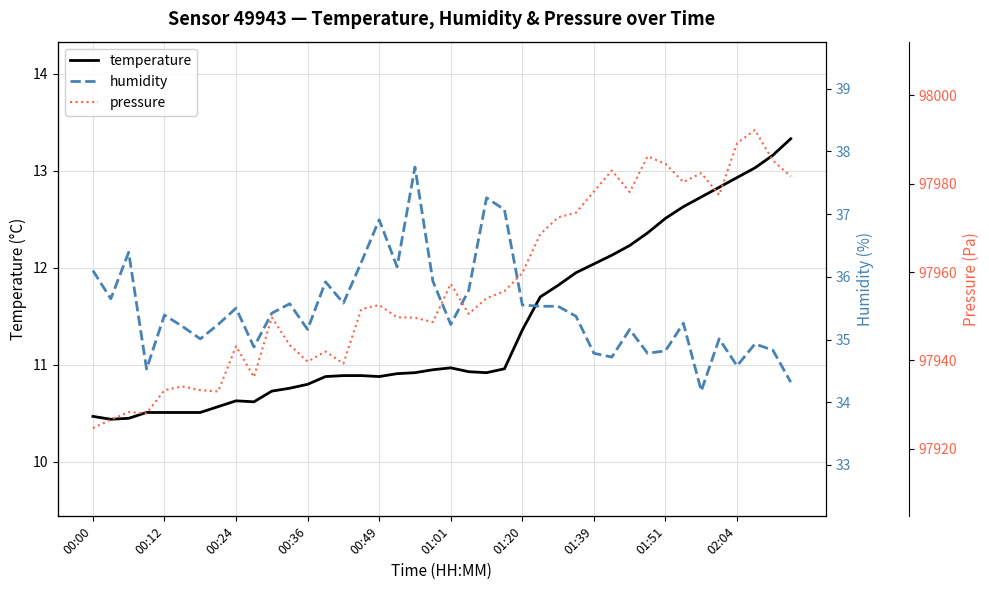

True or false: temperature and humidity intersect in this chart.

False